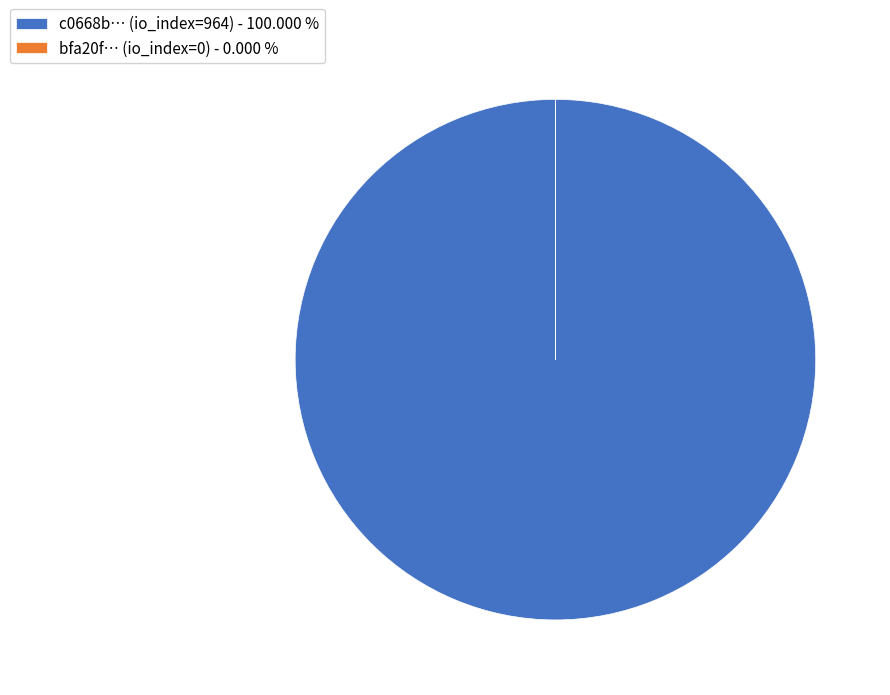

Is c0668b… (io_index=964) - 100.000 % the majority of the pie?

Yes